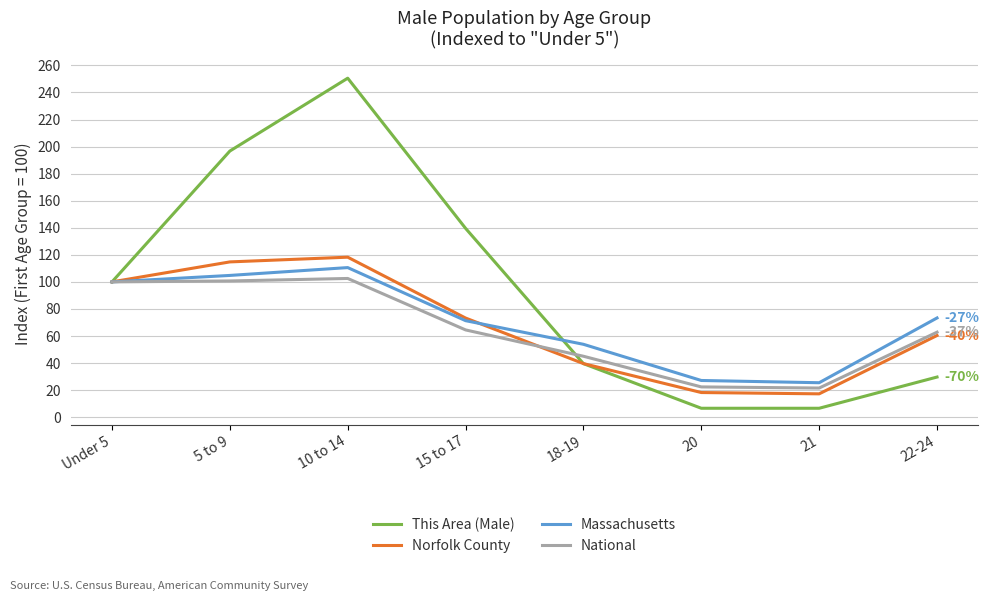

Is it true that National equals 31.9 at 15 to 17?

False